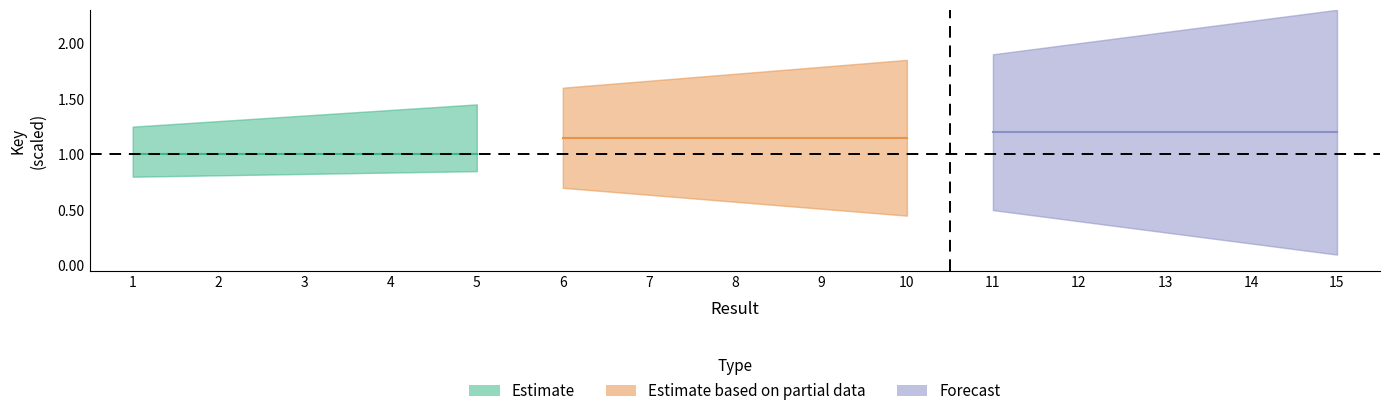

What is the total value across all series at 5?

3.3